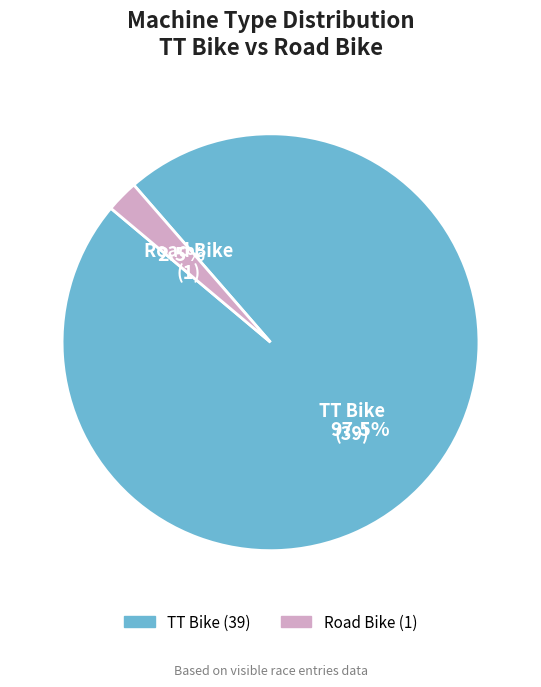

Rank the categories by value from lowest to highest.

Road Bike, TT Bike